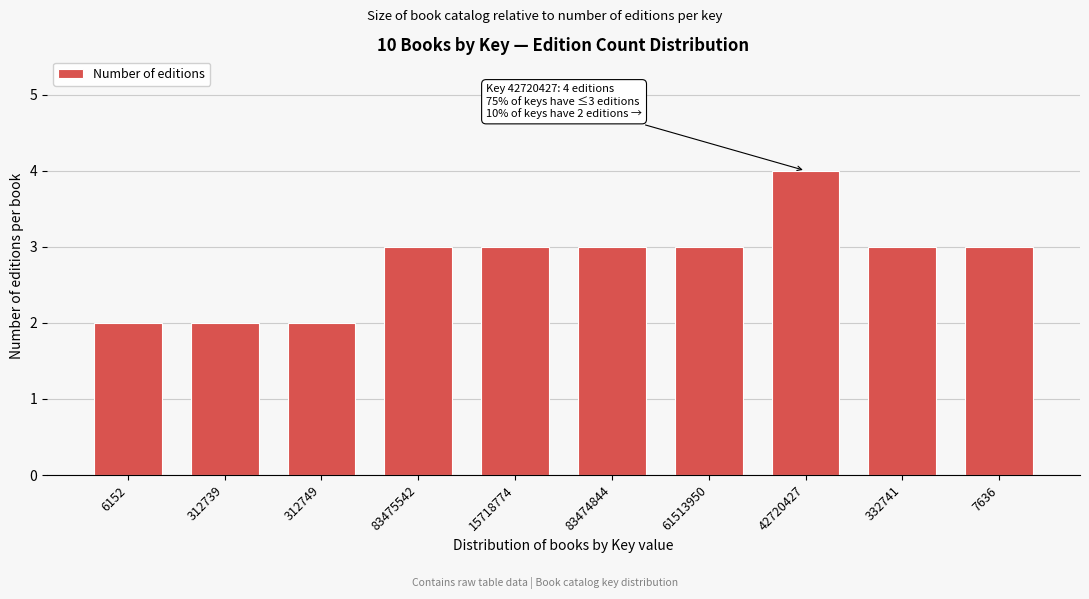

Reading left to right, list all the values displayed in this chart.

6152=2	312739=2	312749=2	83475542=3	15718774=3	83474844=3	61513950=3	42720427=4	332741=3	7636=3